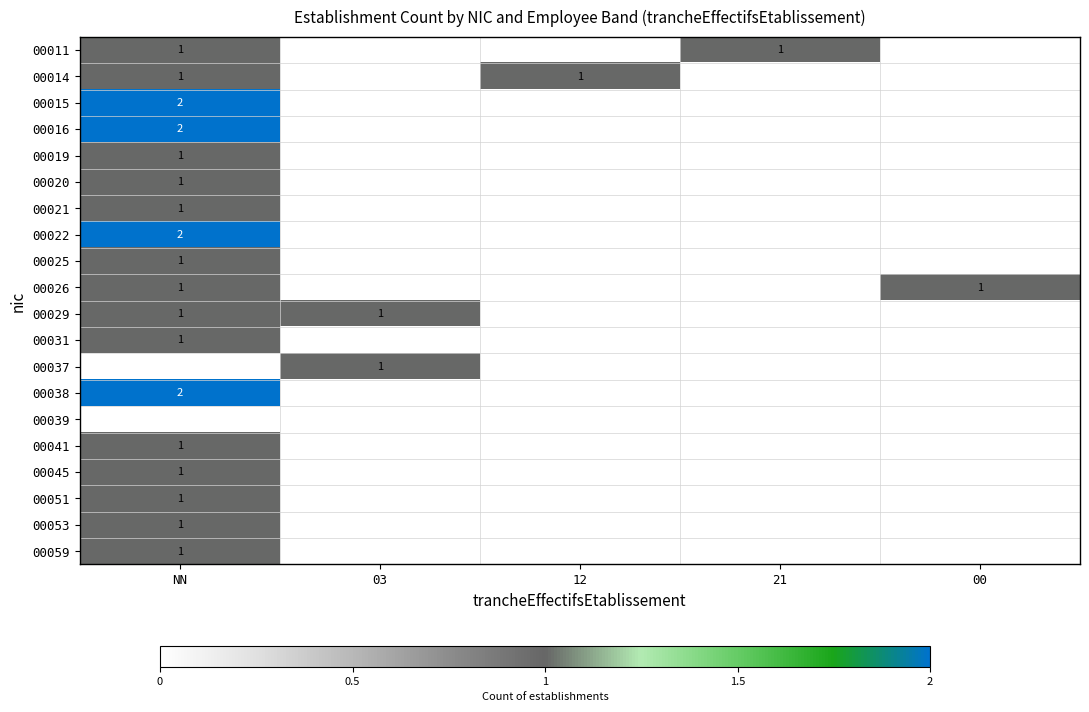

Rank the series by their maximum value, from lowest to highest.

00039, 00011, 00014, 00019, 00020, 00021, 00025, 00026, 00029, 00031, 00037, 00041, 00045, 00051, 00053, 00059, 00015, 00016, 00022, 00038